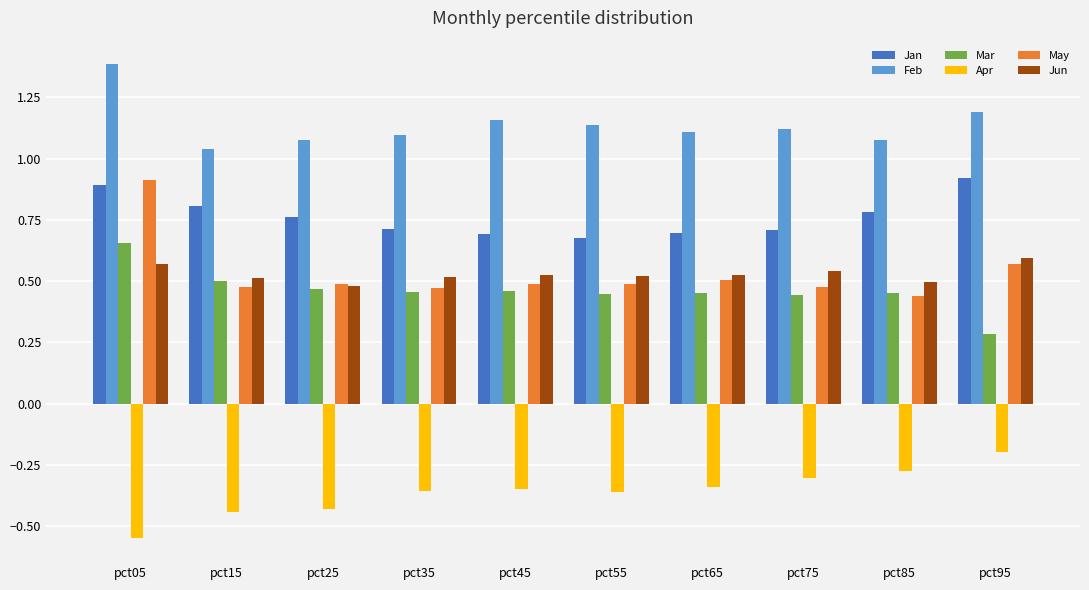

The May series shows 1.2 at pct05. True or false?

False